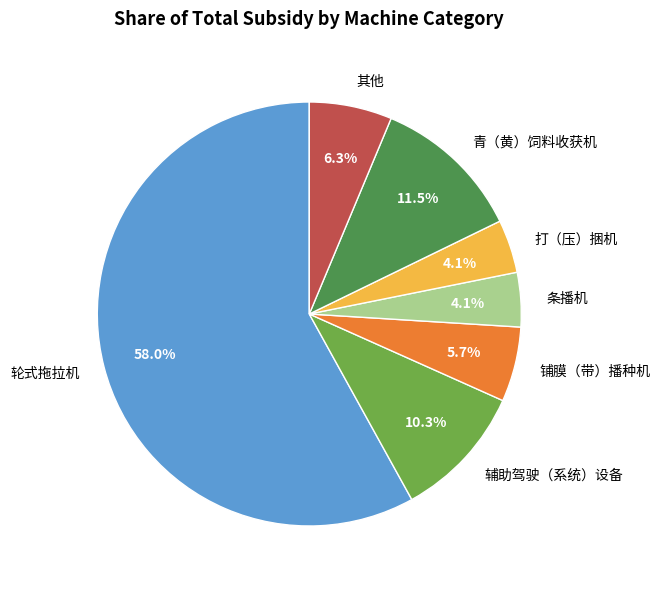

What portion of the pie excludes 铺膜（带）播种机?

94.3%